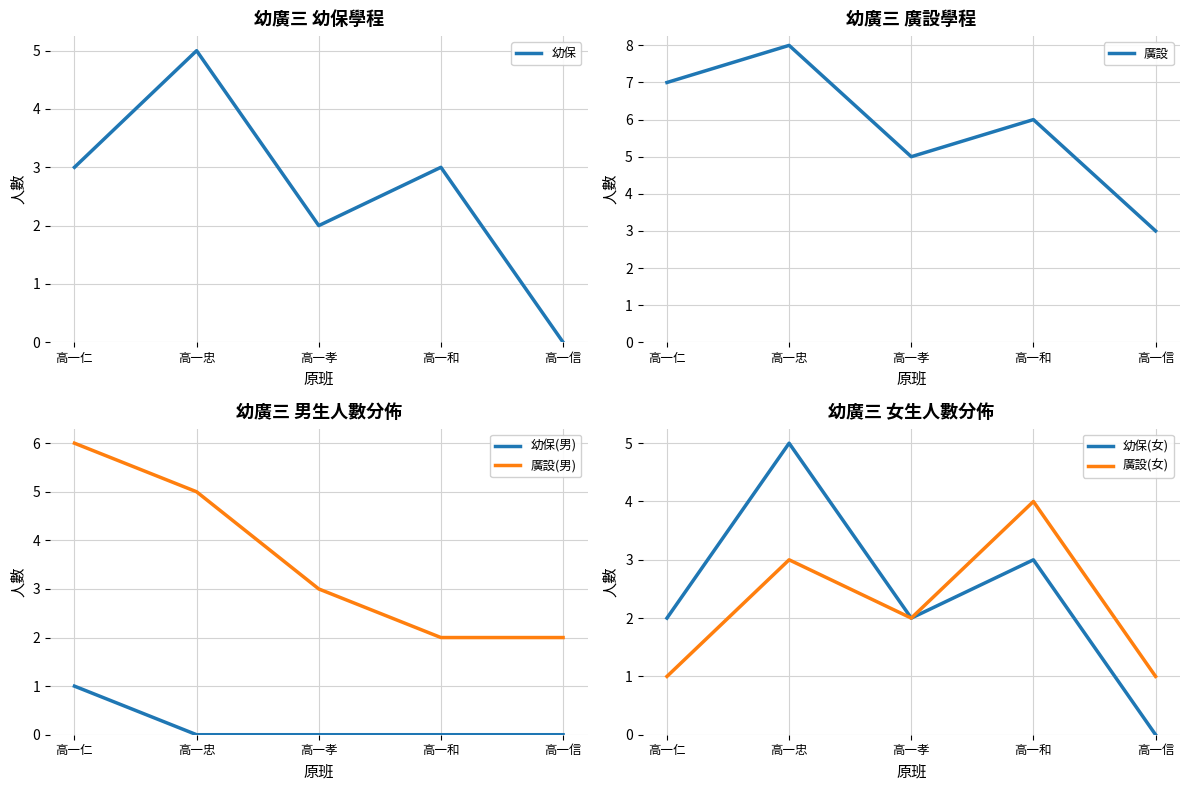

Which series has the largest total across all categories?

廣設